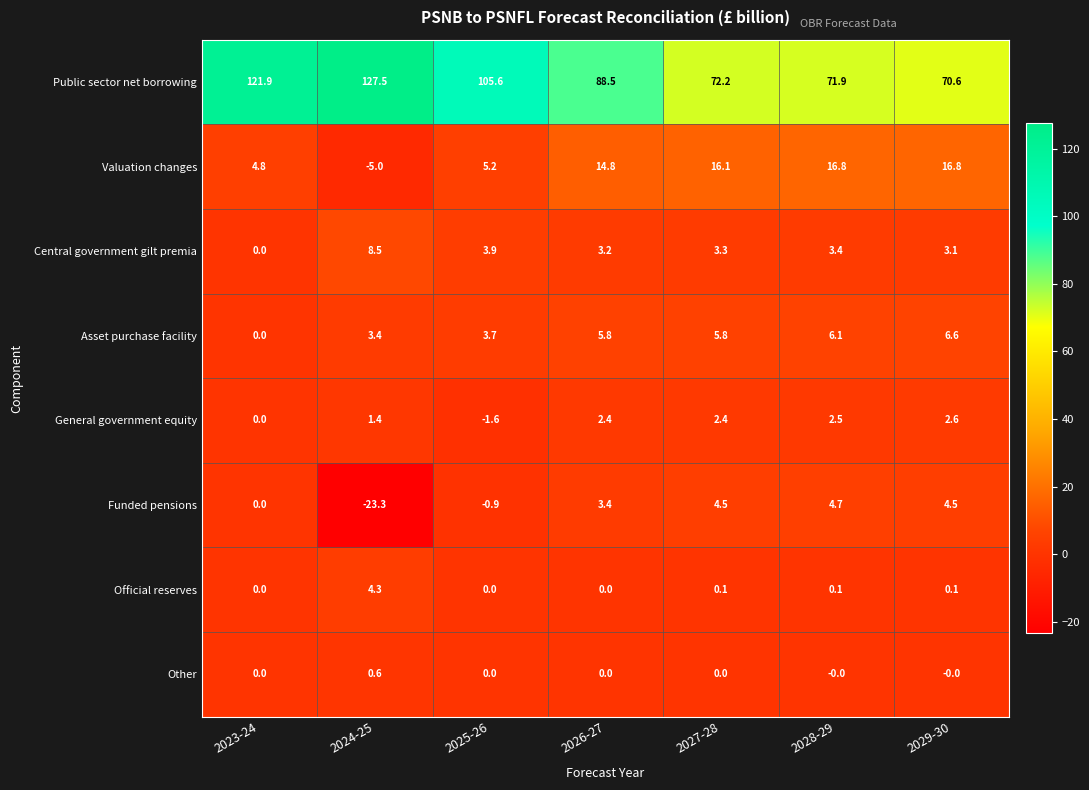

Rank the series at 2028-29 from highest to lowest value.

Public sector net borrowing, Valuation changes, Asset purchase facility, Funded pensions, Central government gilt premia, General government equity, Official reserves, Other